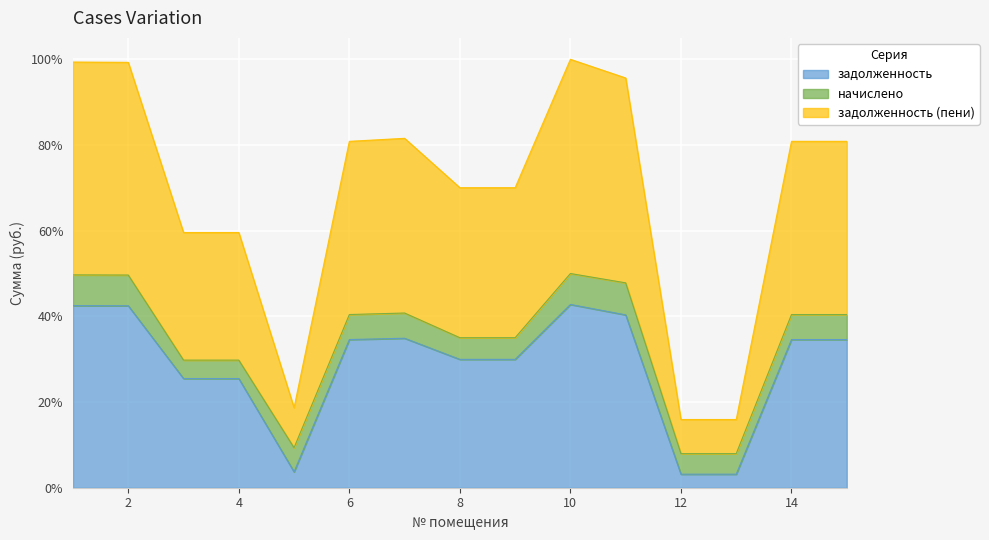

How many lines are shown in the chart?

3